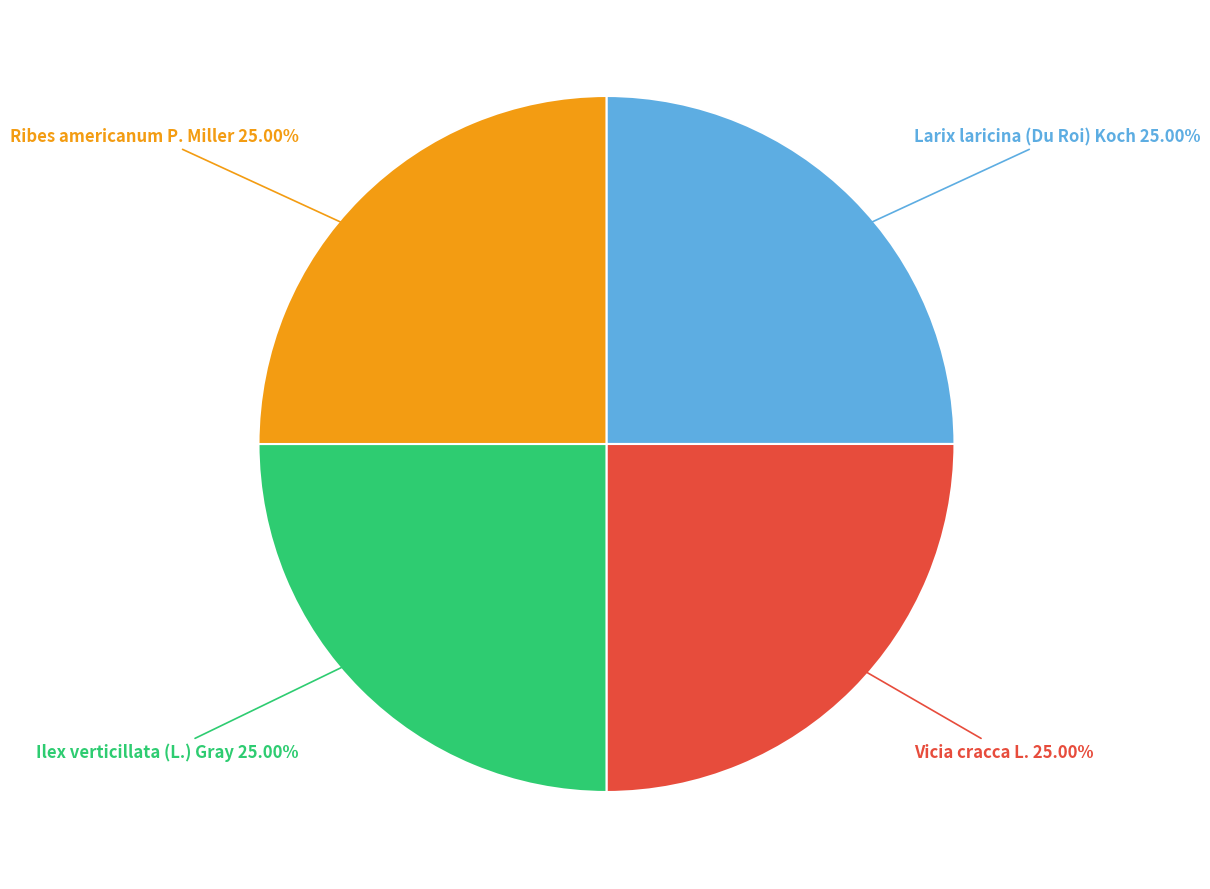

Is it true that Ribes americanum P. Miller is 10% of the pie?

False